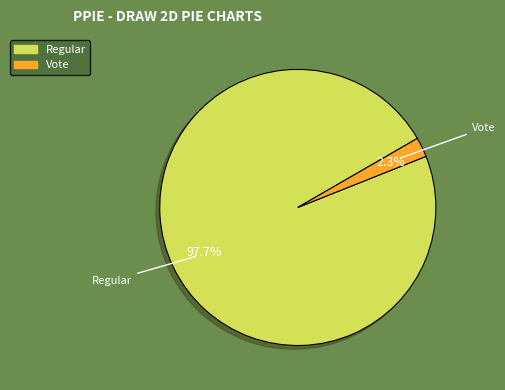

Does Vote represent more than half of the total?

No